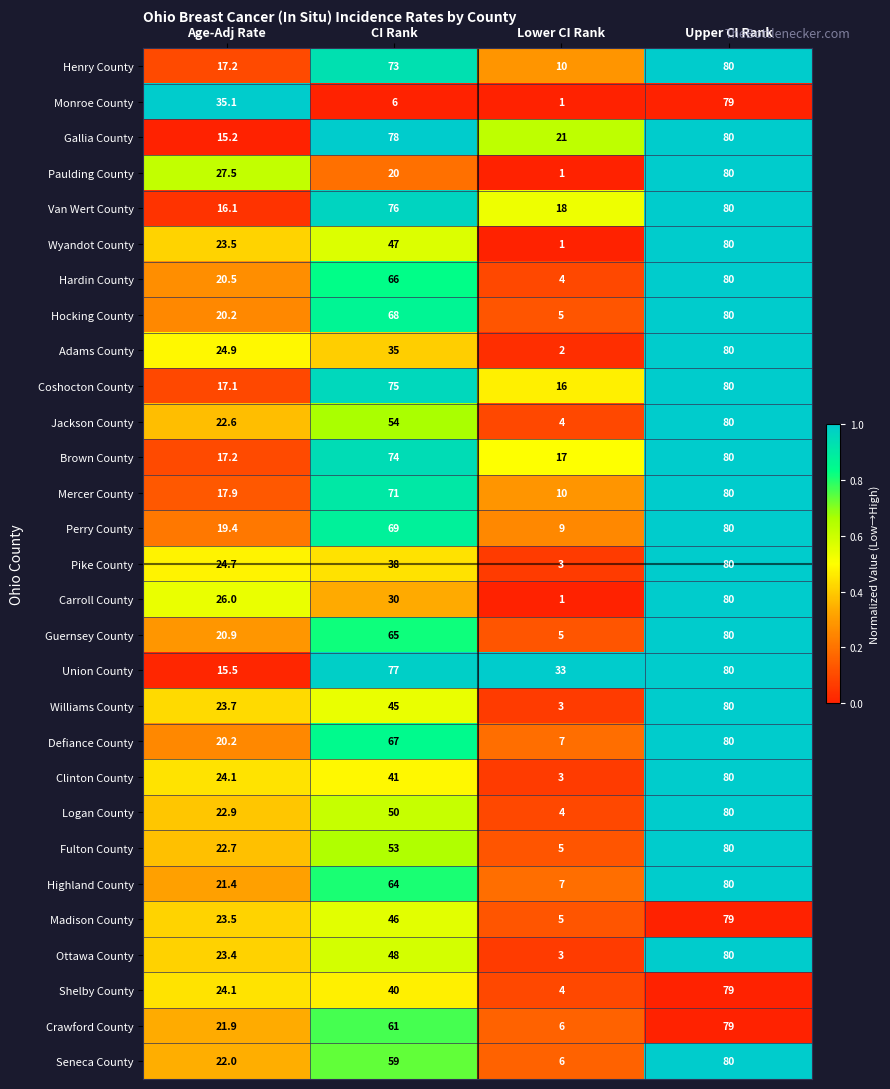

What is the difference between the Paulding County values at CI Rank and Upper CI Rank?

60.0